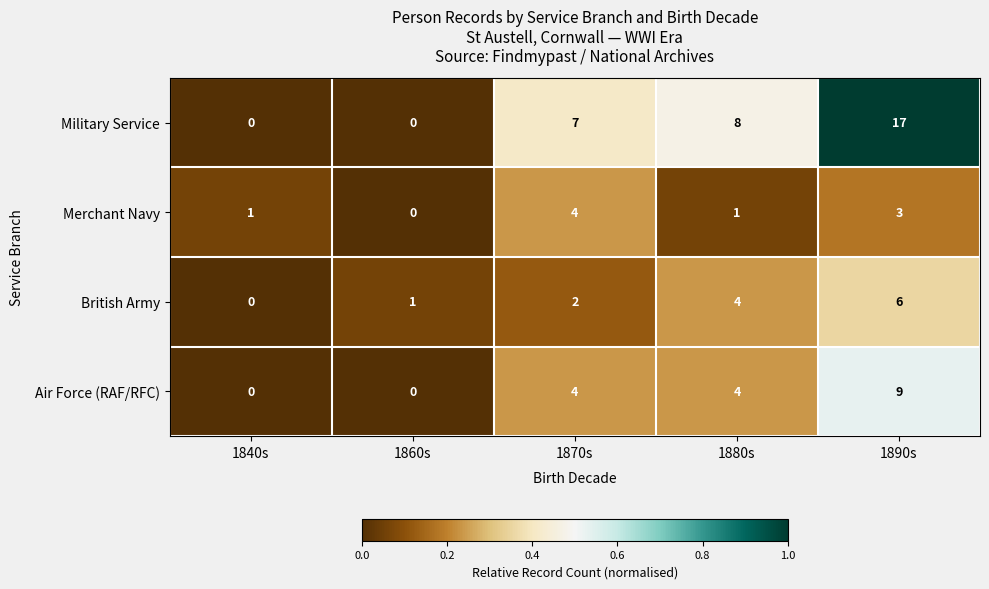

Reading left to right, what are all the values shown in this chart?

Military Service: 1840s=0	1860s=0	1870s=7	1880s=8	1890s=17
Merchant Navy: 1840s=1	1860s=0	1870s=4	1880s=1	1890s=3
British Army: 1840s=0	1860s=1	1870s=2	1880s=4	1890s=6
Air Force (RAF/RFC): 1840s=0	1860s=0	1870s=4	1880s=4	1890s=9